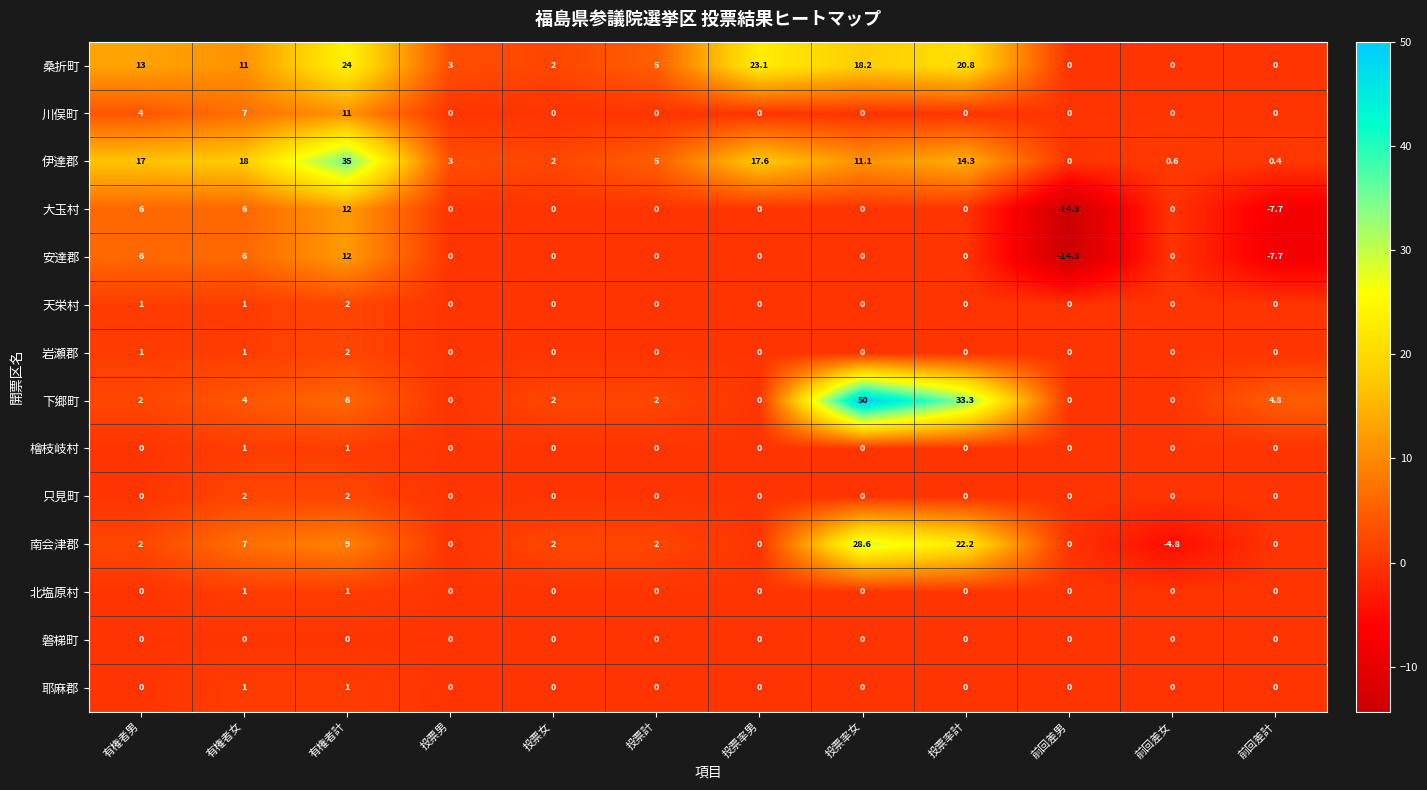

What value does the 南会津郡 series have at 有権者女?

7.0